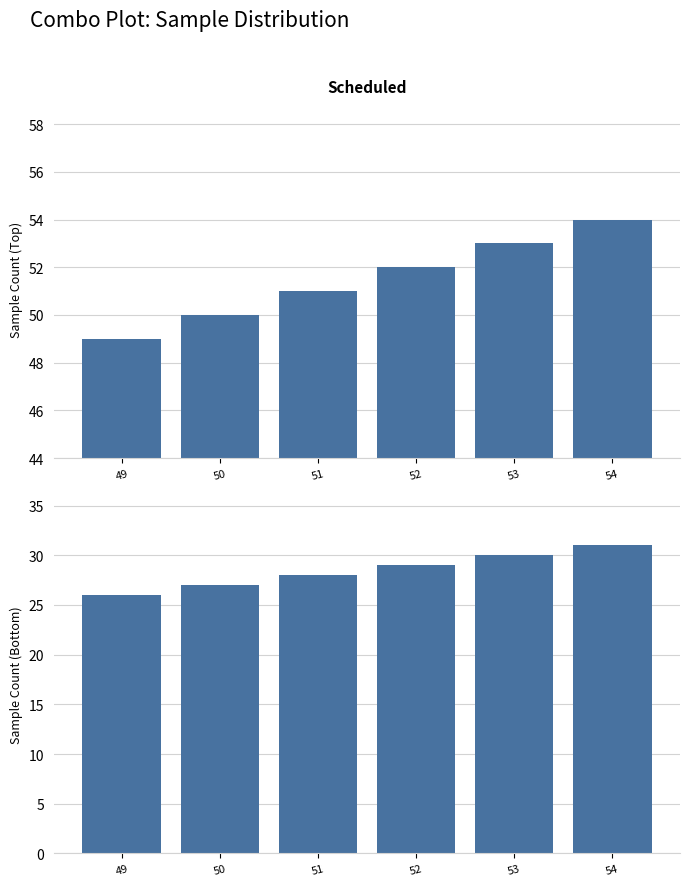

At which category is the sum across all series the highest?

54